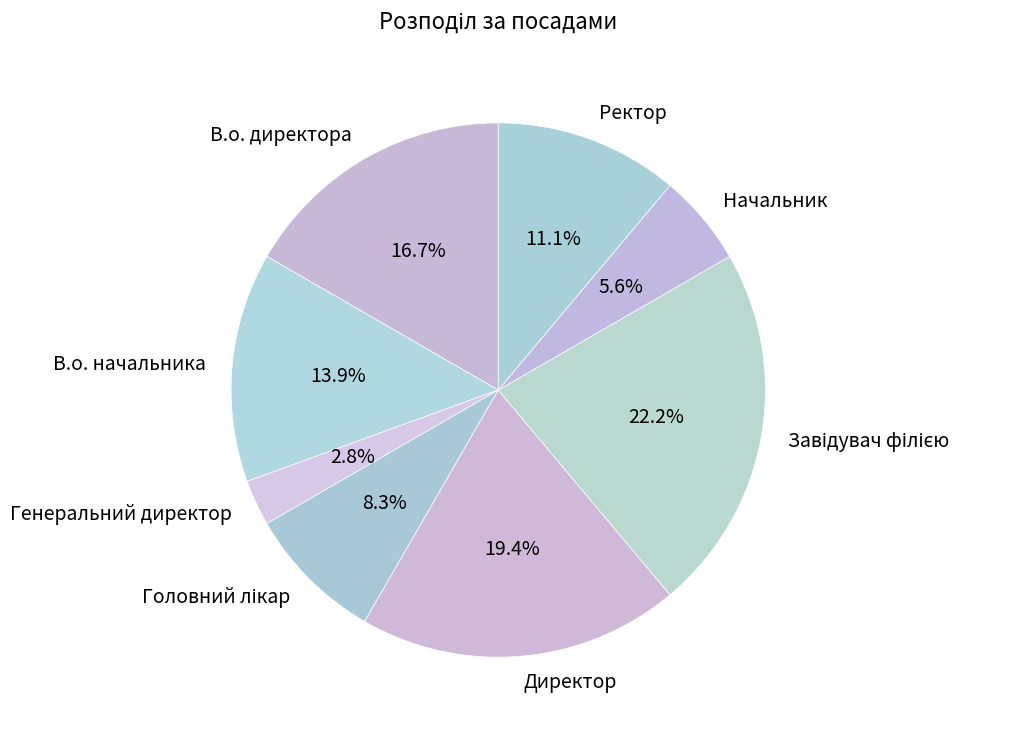

The Директор slice represents 19% of the pie. True or false?

True